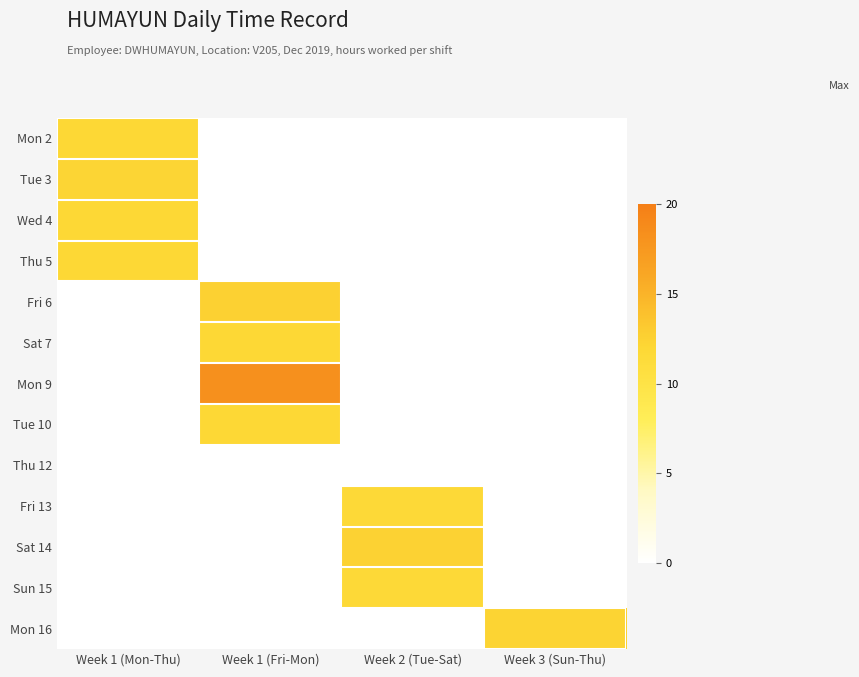

Reading left to right, list all the values displayed in this chart.

Mon 2: Week 1 (Mon-Thu)=11.9	Week 1 (Fri-Mon)=0.0	Week 2 (Tue-Sat)=0.0	Week 3 (Sun-Thu)=0.0
Tue 3: Week 1 (Mon-Thu)=12.2	Week 1 (Fri-Mon)=0.0	Week 2 (Tue-Sat)=0.0	Week 3 (Sun-Thu)=0.0
Wed 4: Week 1 (Mon-Thu)=11.9	Week 1 (Fri-Mon)=0.0	Week 2 (Tue-Sat)=0.0	Week 3 (Sun-Thu)=0.0
Thu 5: Week 1 (Mon-Thu)=12.0	Week 1 (Fri-Mon)=0.0	Week 2 (Tue-Sat)=0.0	Week 3 (Sun-Thu)=0.0
Fri 6: Week 1 (Mon-Thu)=0.0	Week 1 (Fri-Mon)=12.6	Week 2 (Tue-Sat)=0.0	Week 3 (Sun-Thu)=0.0
Sat 7: Week 1 (Mon-Thu)=0.0	Week 1 (Fri-Mon)=11.9	Week 2 (Tue-Sat)=0.0	Week 3 (Sun-Thu)=0.0
Mon 9: Week 1 (Mon-Thu)=0.0	Week 1 (Fri-Mon)=18.2	Week 2 (Tue-Sat)=0.0	Week 3 (Sun-Thu)=0.0
Tue 10: Week 1 (Mon-Thu)=0.0	Week 1 (Fri-Mon)=12.0	Week 2 (Tue-Sat)=0.0	Week 3 (Sun-Thu)=0.0
Thu 12: Week 1 (Mon-Thu)=0.0	Week 1 (Fri-Mon)=0.0	Week 2 (Tue-Sat)=0.0	Week 3 (Sun-Thu)=0.0
Fri 13: Week 1 (Mon-Thu)=0.0	Week 1 (Fri-Mon)=0.0	Week 2 (Tue-Sat)=11.8	Week 3 (Sun-Thu)=0.0
Sat 14: Week 1 (Mon-Thu)=0.0	Week 1 (Fri-Mon)=0.0	Week 2 (Tue-Sat)=12.4	Week 3 (Sun-Thu)=0.0
Sun 15: Week 1 (Mon-Thu)=0.0	Week 1 (Fri-Mon)=0.0	Week 2 (Tue-Sat)=11.7	Week 3 (Sun-Thu)=0.0
Mon 16: Week 1 (Mon-Thu)=0.0	Week 1 (Fri-Mon)=0.0	Week 2 (Tue-Sat)=0.0	Week 3 (Sun-Thu)=12.3